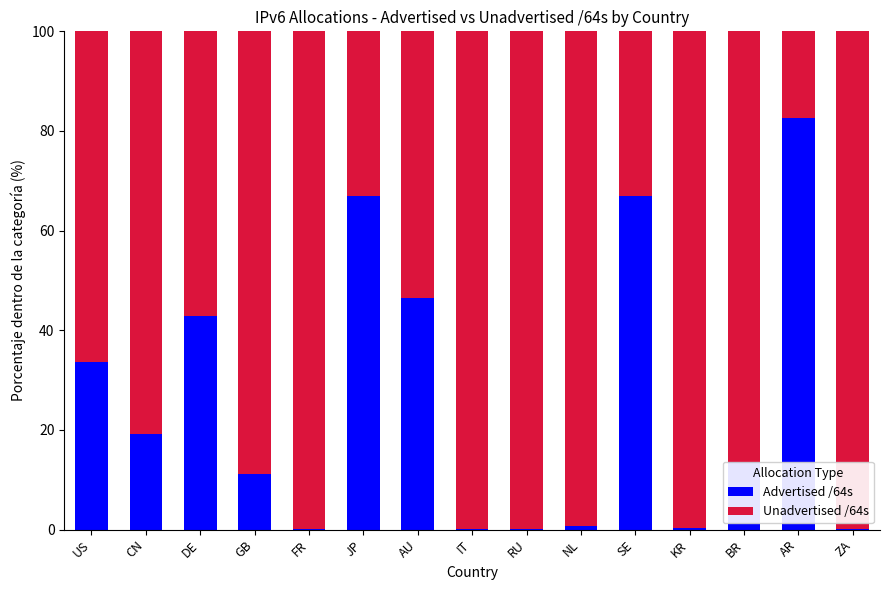

What is the total value across all series at CN?

100.0